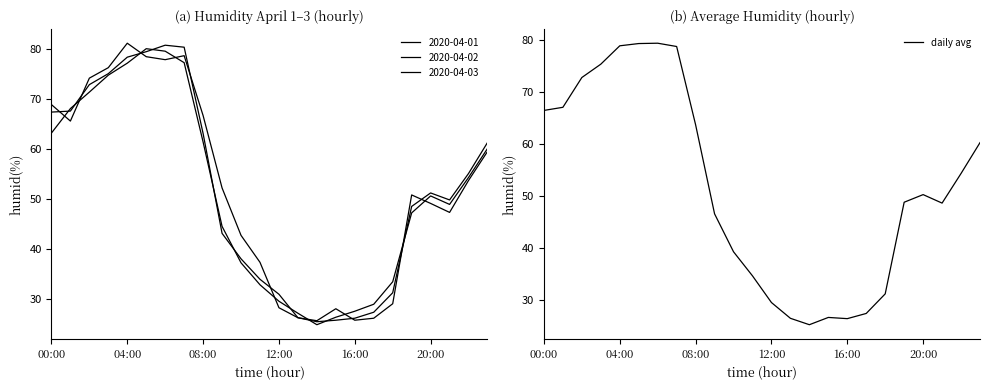

What is the minimum value for daily avg?

25.3